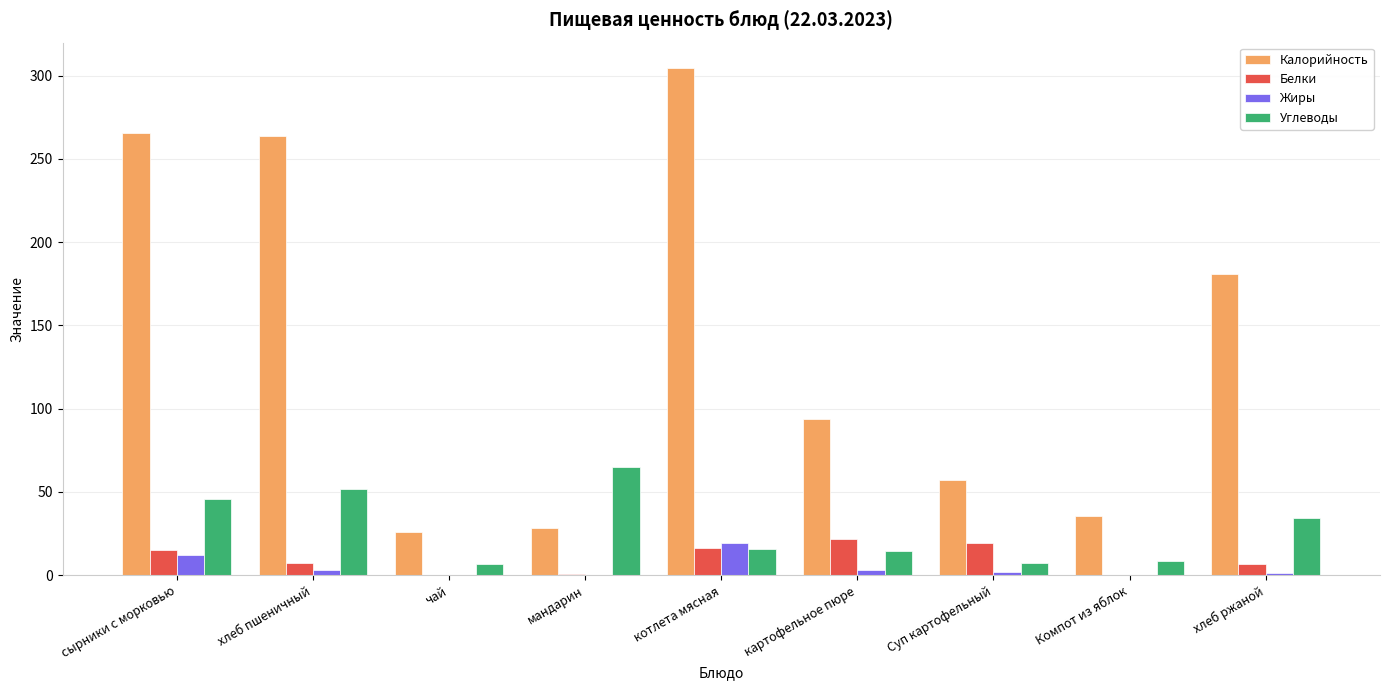

The value of Калорийность at сырники с морковью is 265.8. True or false?

True